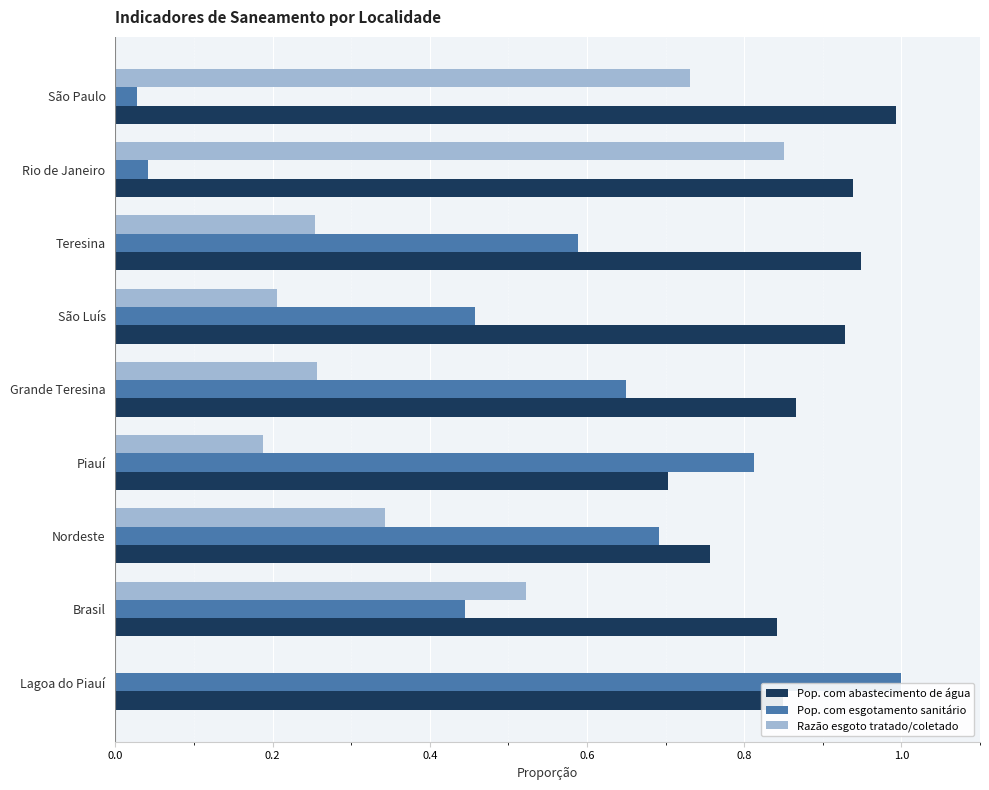

Which series changed the most between Grande Teresina and São Paulo?

Pop. com esgotamento sanitário